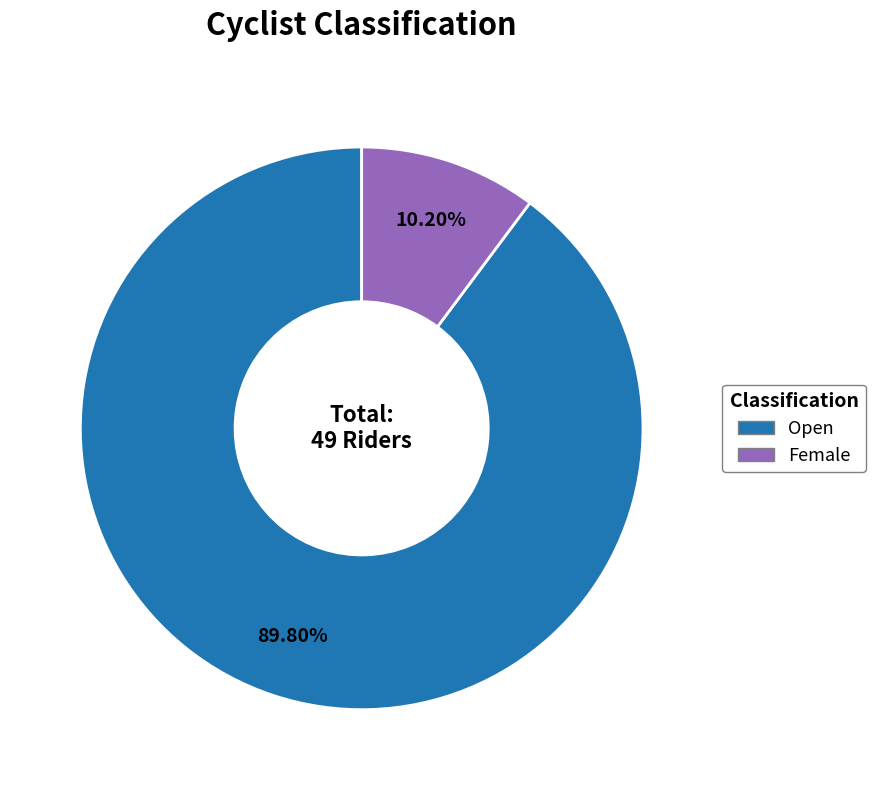

To the nearest percent, what portion does Female represent?

10%